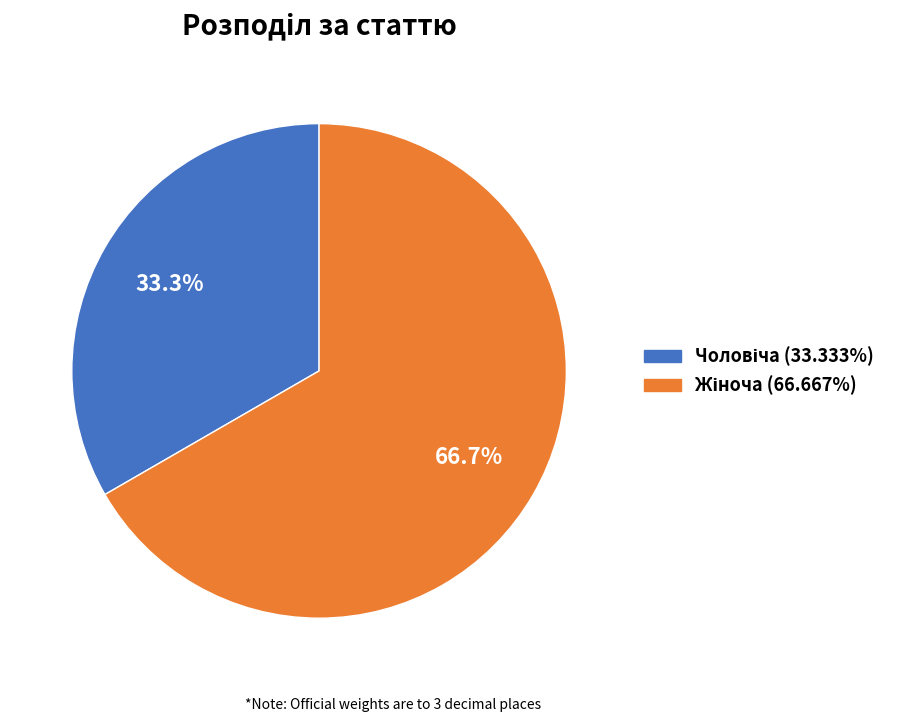

Count the number of slices in the pie.

2